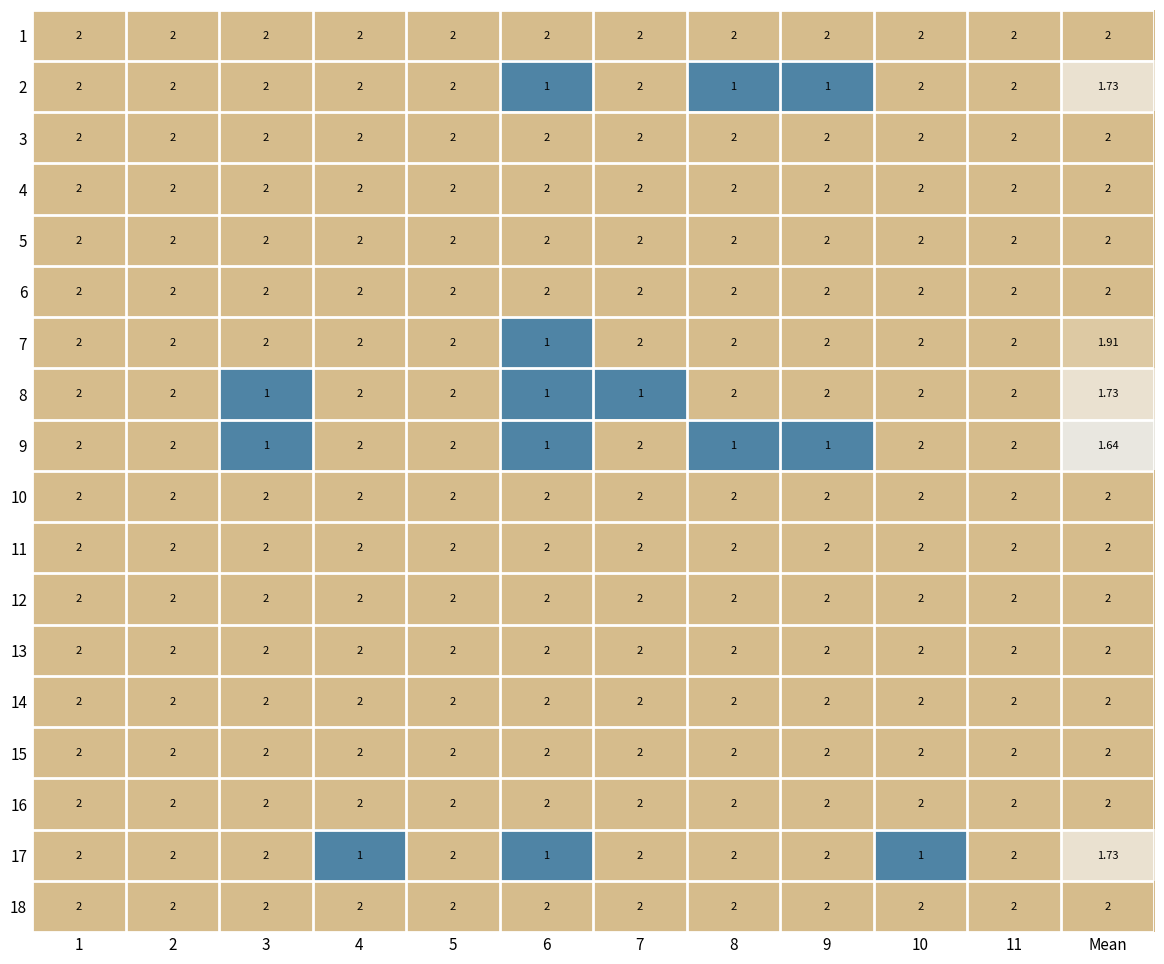

Count the number of categories in the chart.

12